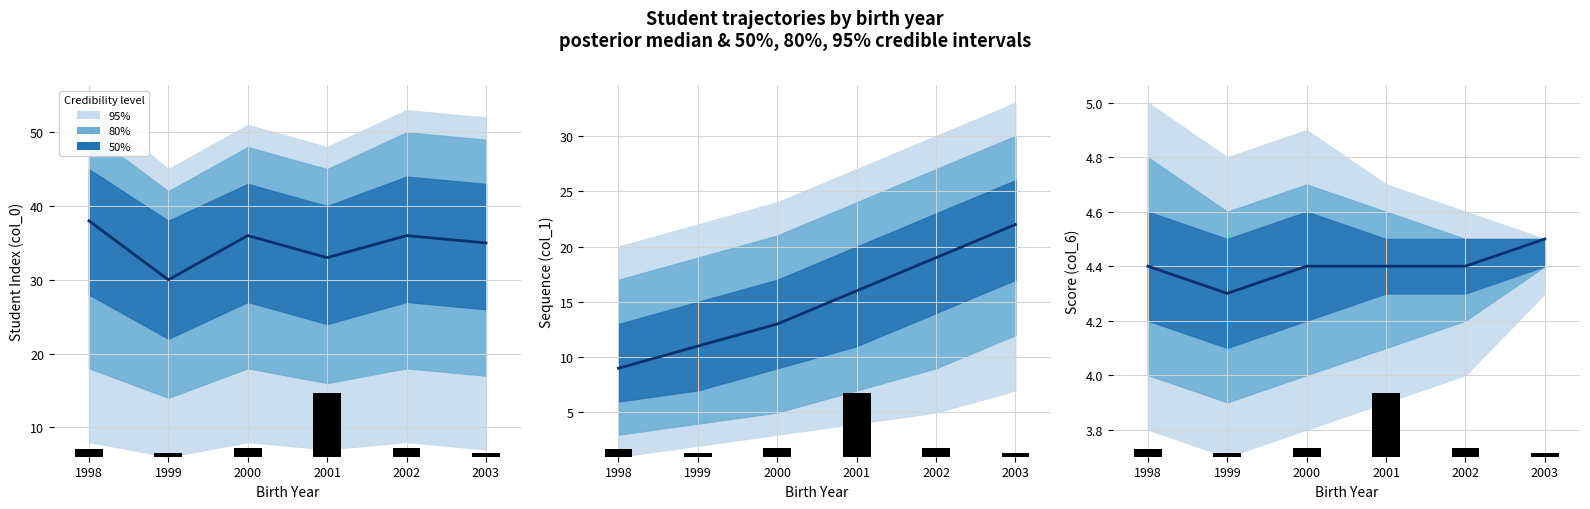

At 2003, list the series in order from smallest to largest.

observed count, median